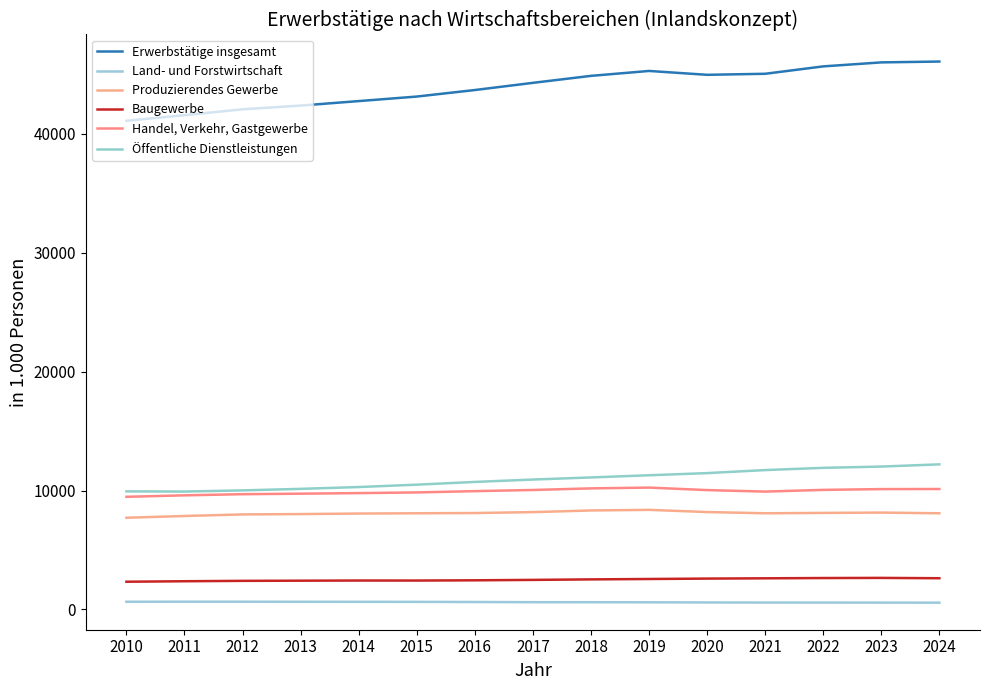

What is the spread (max minus min) of values at 2019?

44692